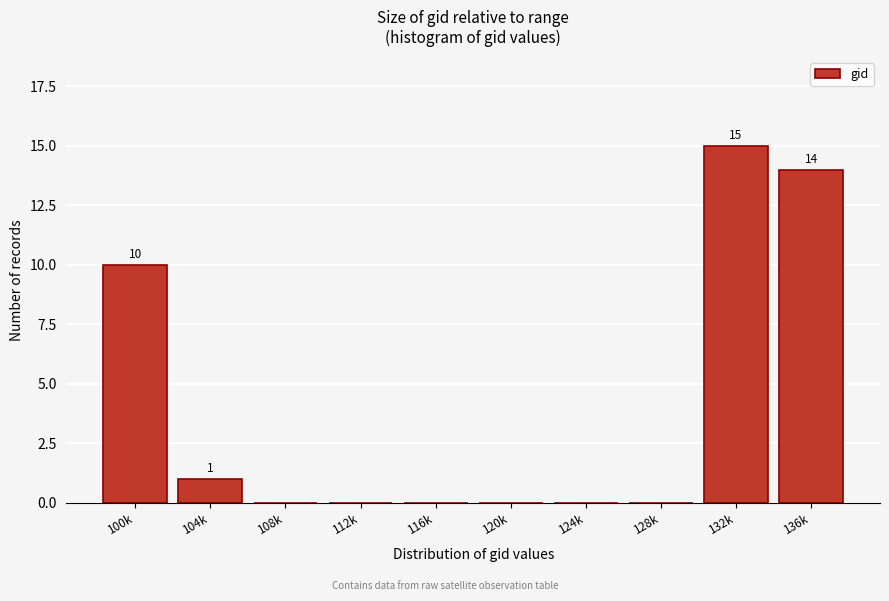

Reading right to left, list all the values displayed in this chart.

136k=14	132k=15	128k=0	124k=0	120k=0	116k=0	112k=0	108k=0	104k=1	100k=10